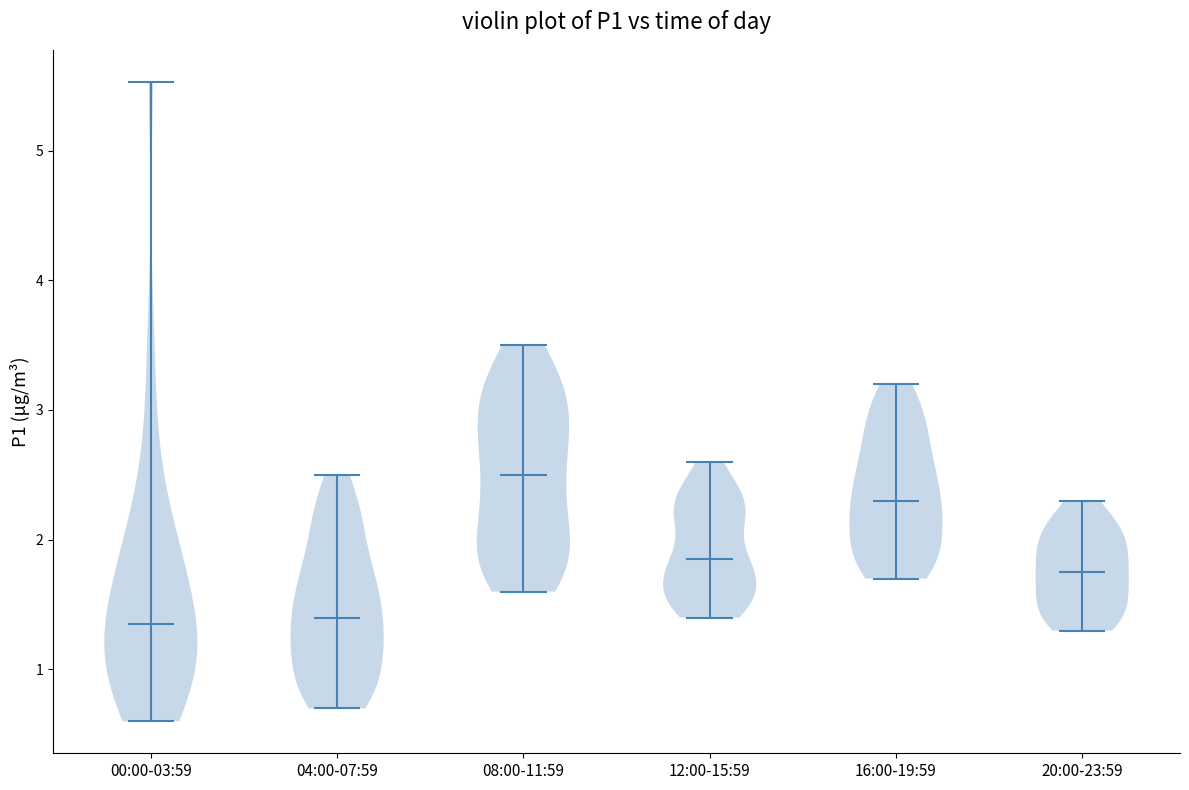

Reading left to right, read every violin against the y-axis: where its median line is, and the lowest and highest points it reaches. The values are not printed on the chart, so give them approximately, as read against the axis.

00:00-03:59: median line 1.4, lowest point 0.6, highest point 5.5
04:00-07:59: median line 1.4, lowest point 0.7, highest point 2.5
08:00-11:59: median line 2.5, lowest point 1.6, highest point 3.5
12:00-15:59: median line 1.9, lowest point 1.4, highest point 2.6
16:00-19:59: median line 2.3, lowest point 1.7, highest point 3.2
20:00-23:59: median line 1.8, lowest point 1.3, highest point 2.3